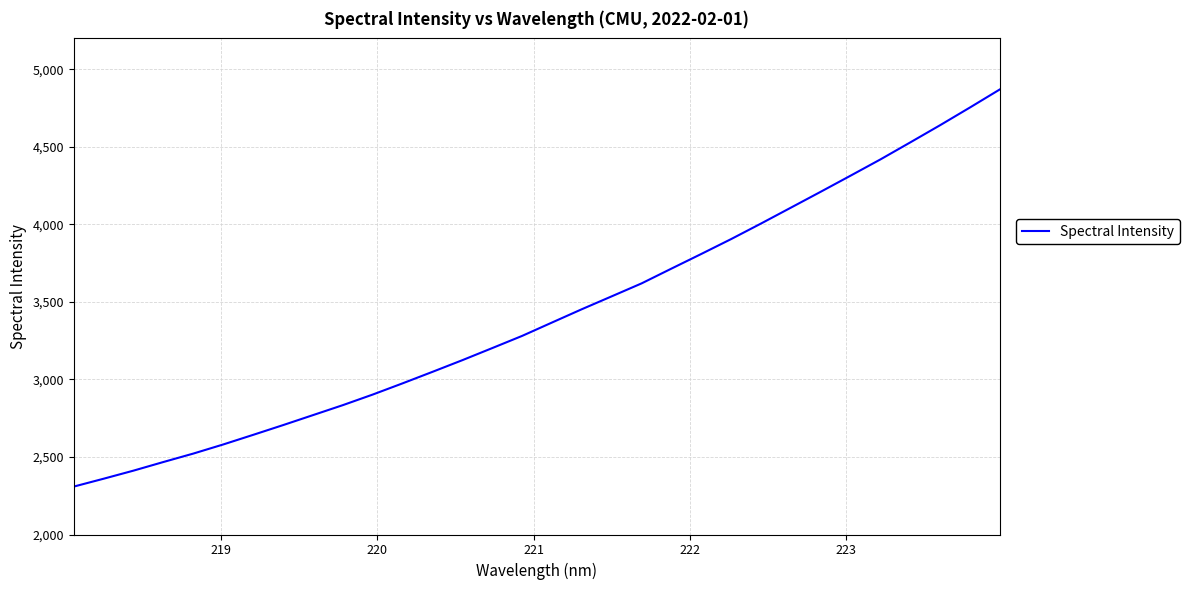

What is the difference between the maximum and minimum values?

2561.5